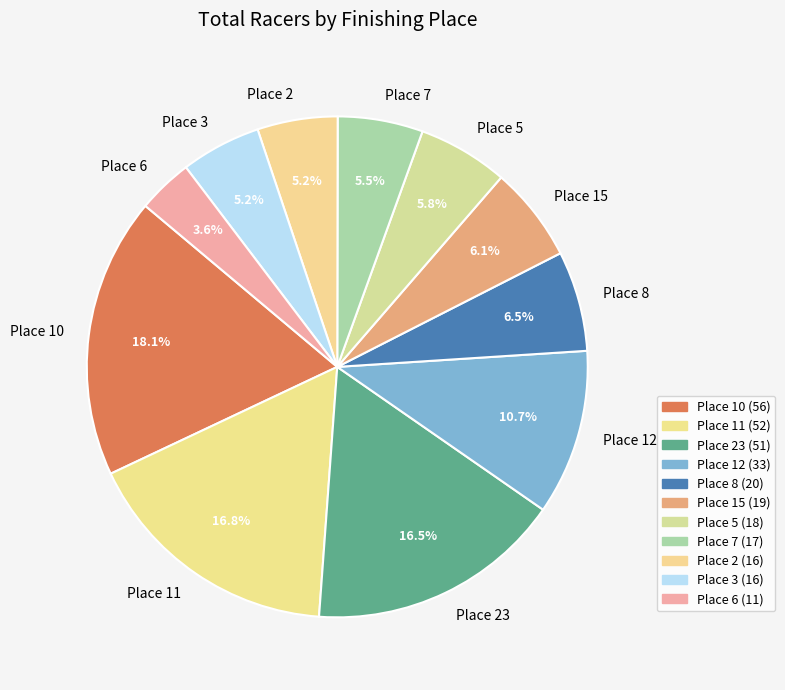

How much of the chart is everything except Place 15?

93.9%